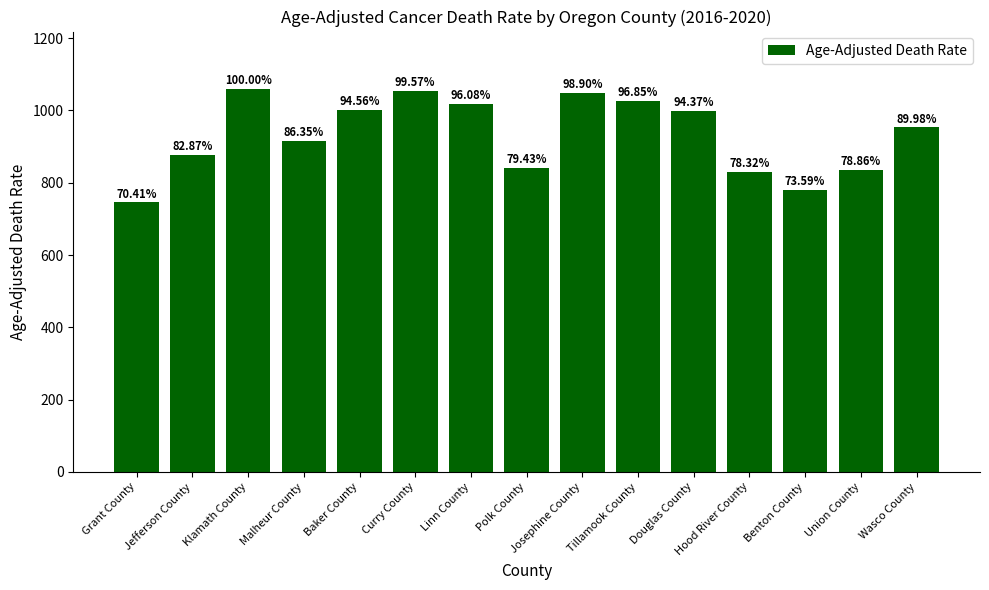

What is the sum of all values?

13983.1